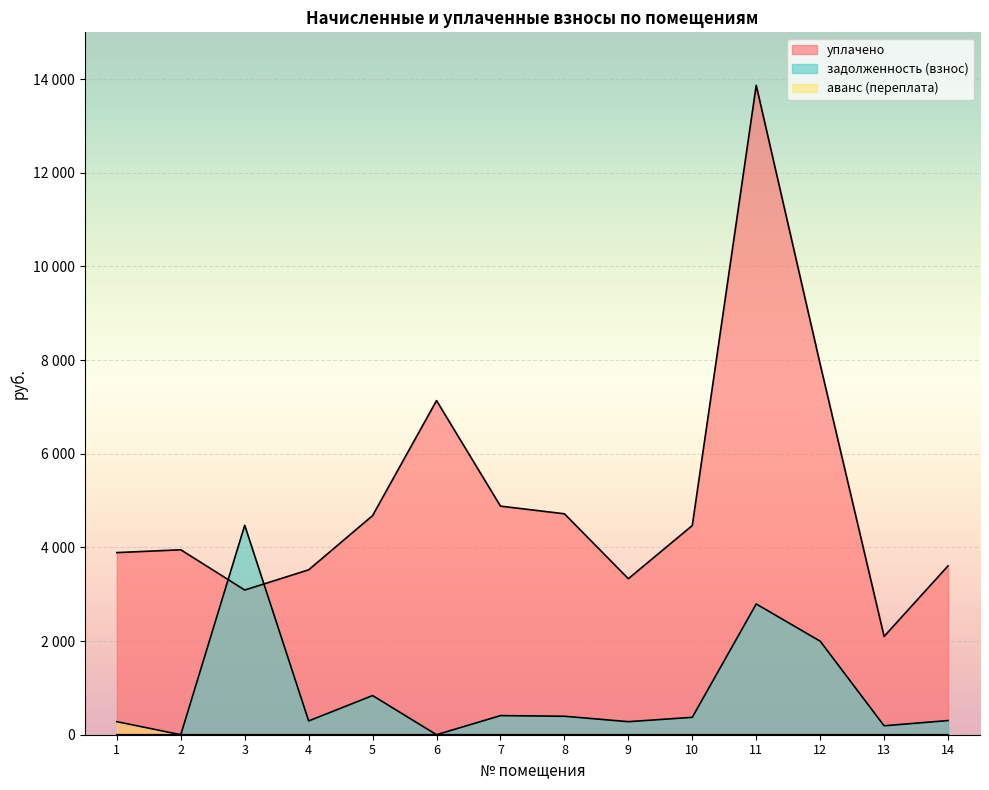

How many distinct data groups are displayed?

3